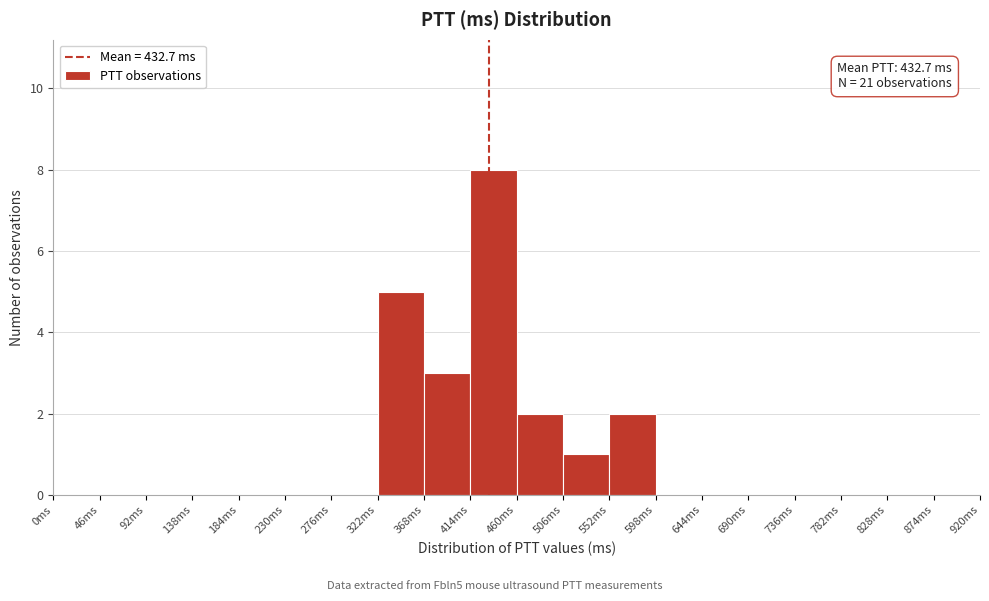

Which range on the x-axis has the tallest bar?

414 to 460